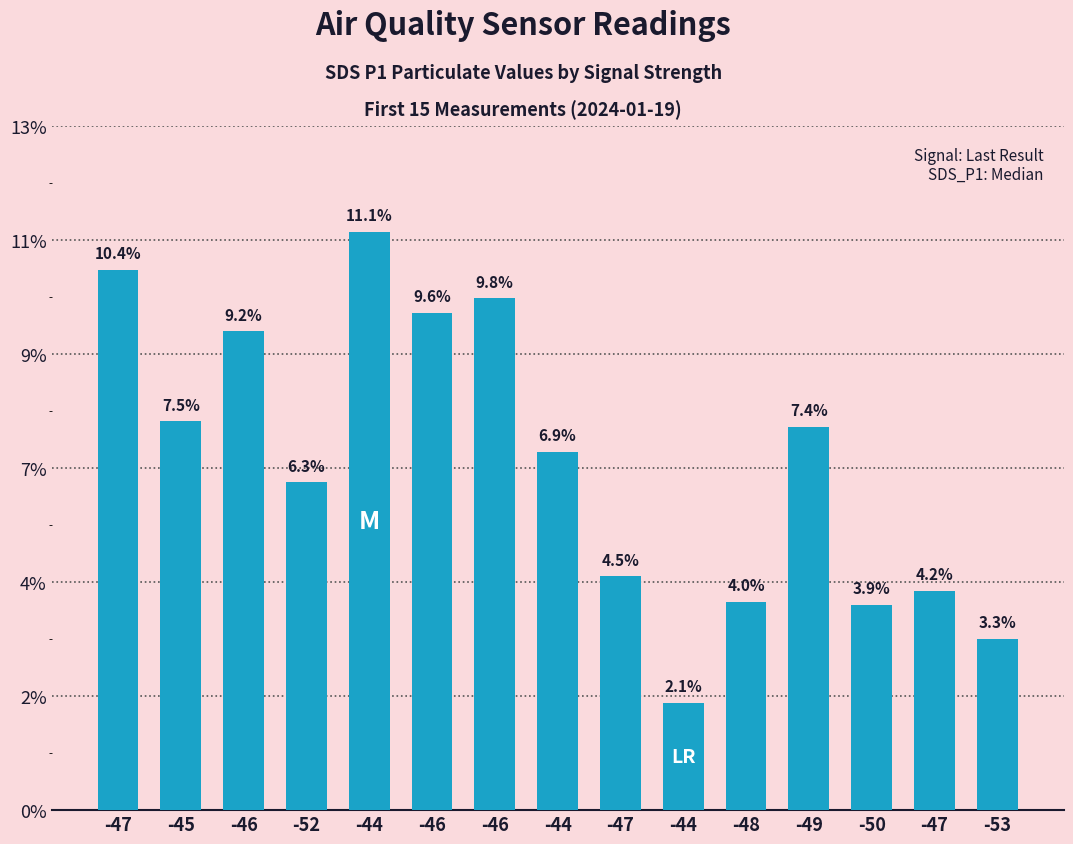

Are the bars grouped side by side (vs. stacked)?

No